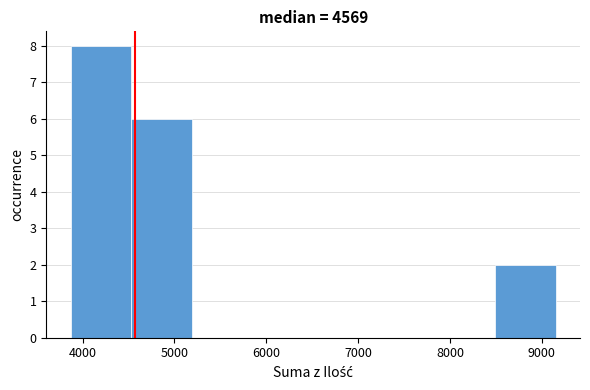

Reading left to right, list every bar in this chart as the range it spans on the x-axis followed by its height. Neither the bar edges nor the heights are printed on the chart, so give them approximately, as read against the axes.

3900 to 4500: 8
4500 to 5200: 6
5200 to 5900: 0
5900 to 6500: 0
6500 to 7200: 0
7200 to 7800: 0
7800 to 8500: 0
8500 to 9200: 2